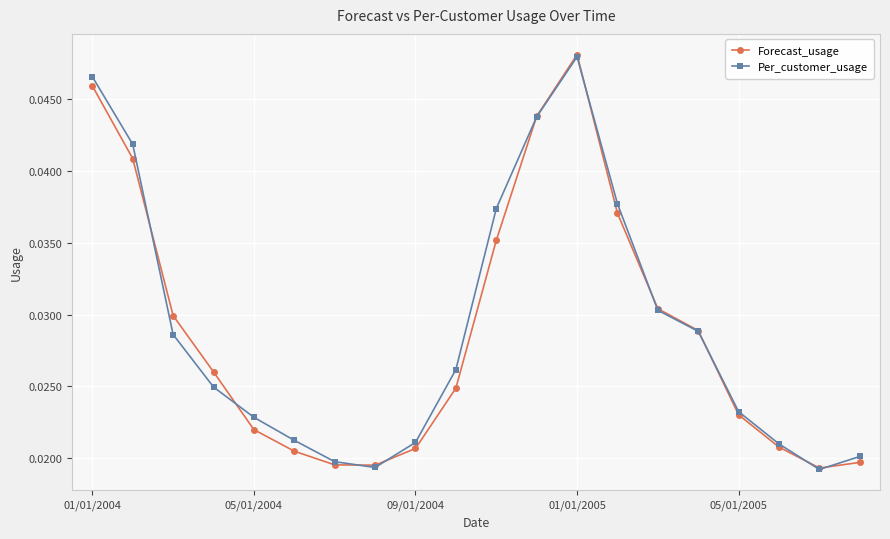

True or false: Forecast_usage has more than 1 interior local peaks.

False